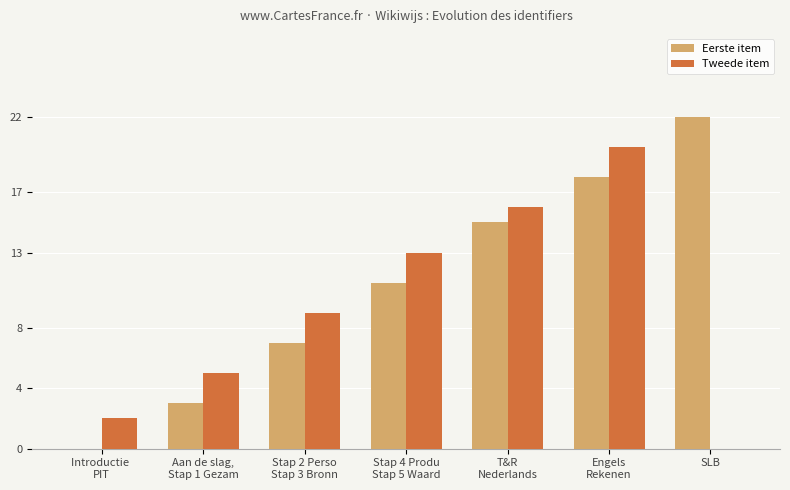

Is it true that Tweede item equals -6 at SLB?

False